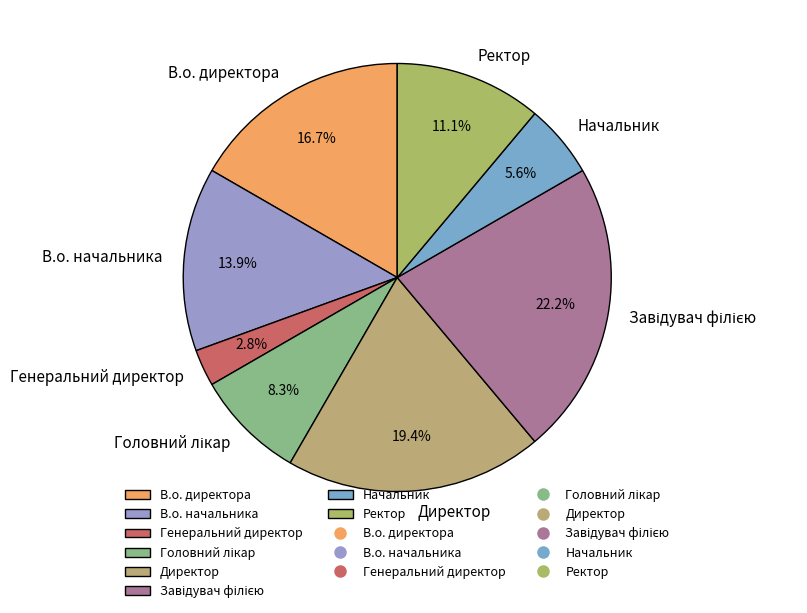

How many segments does this pie chart have?

8